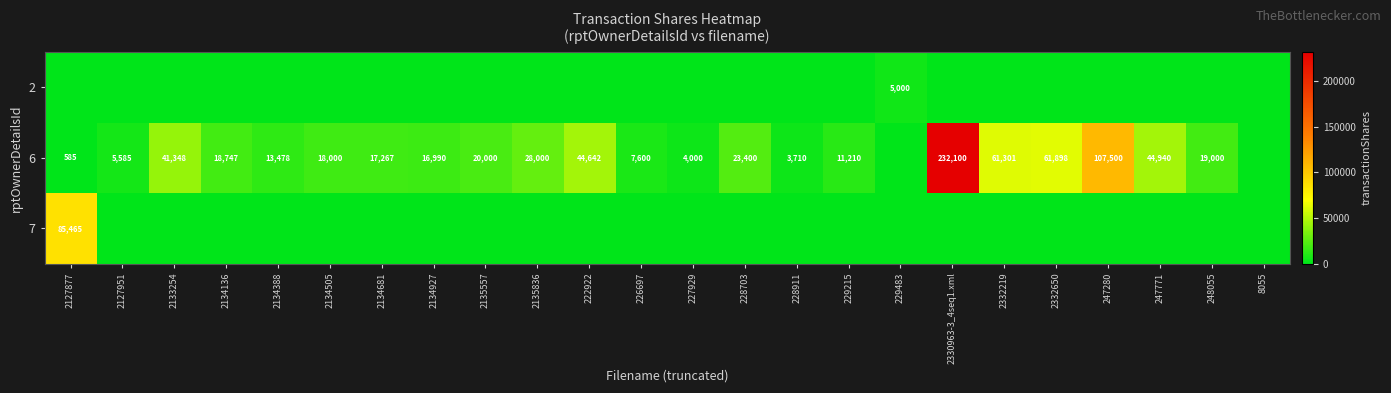

True or false: 2 has a value of 0 at 229215.

True